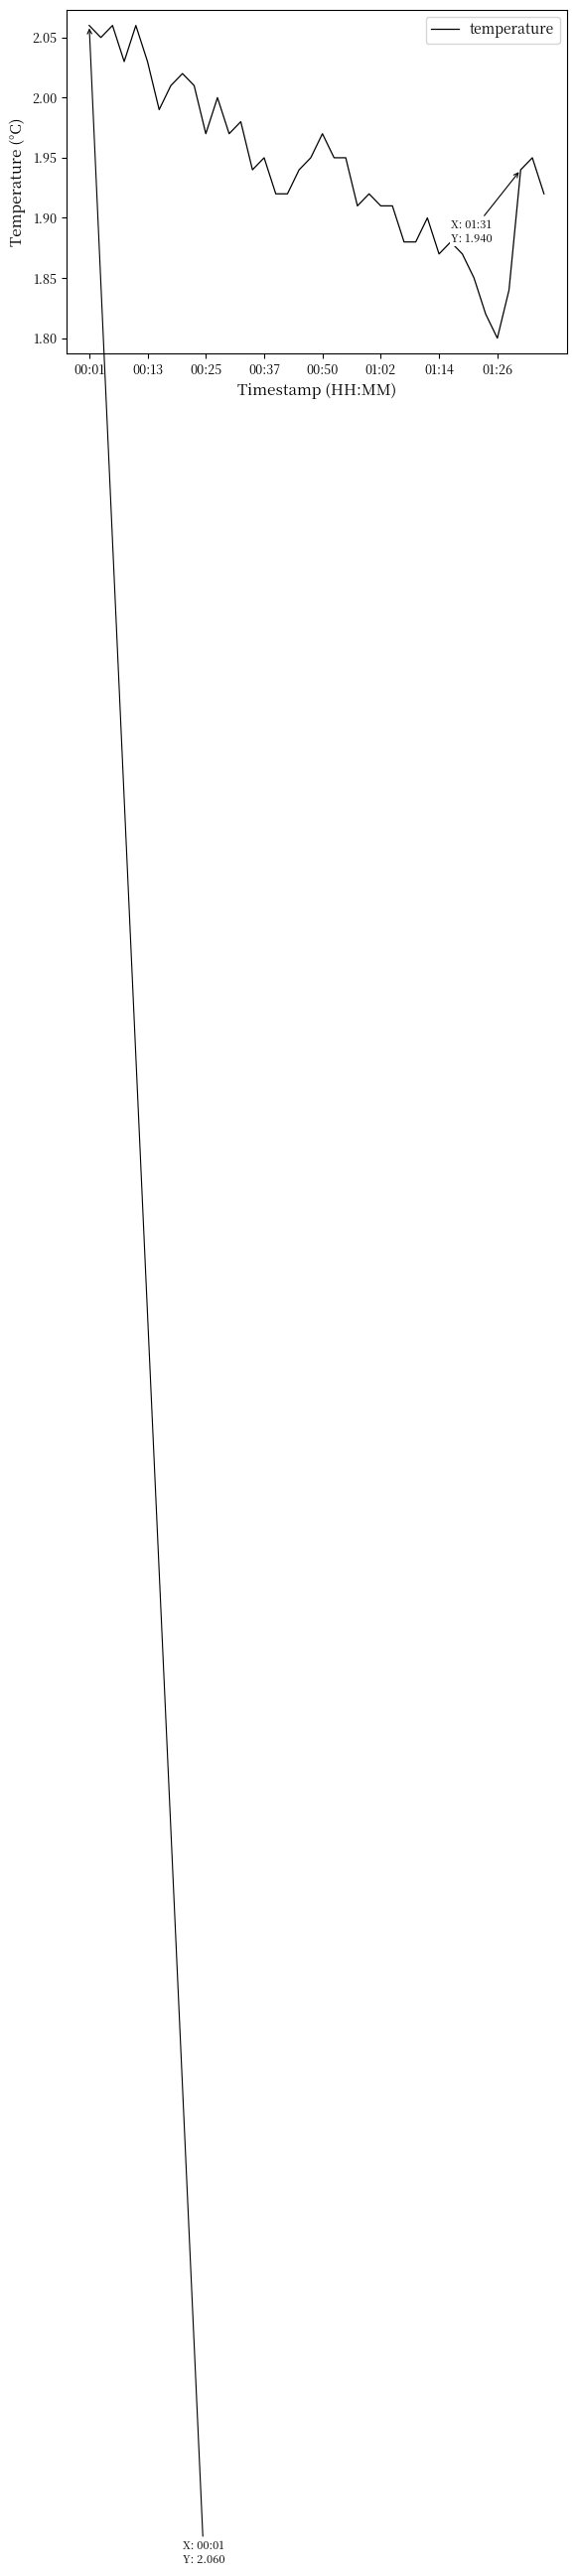

What is the difference between the maximum and minimum values?

0.3